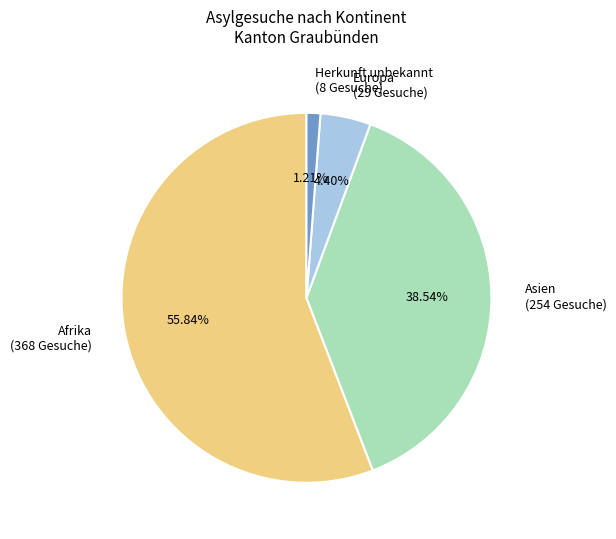

To the nearest percent, what is the average slice percentage?

25%